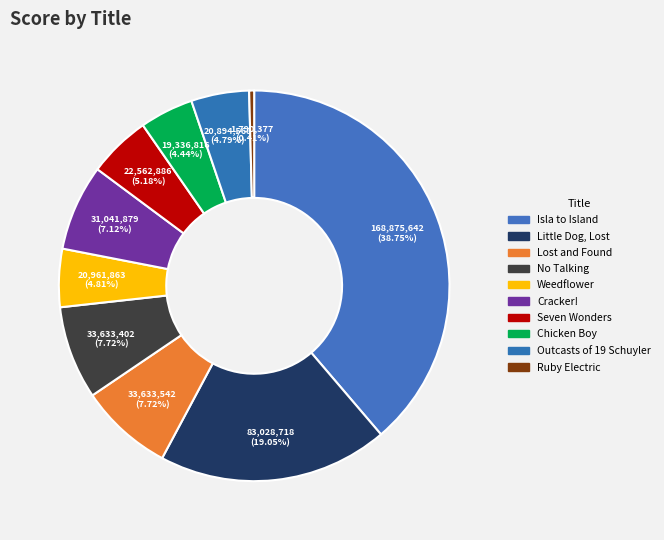

True or false: Little Dog, Lost accounts for 32% of the total.

False